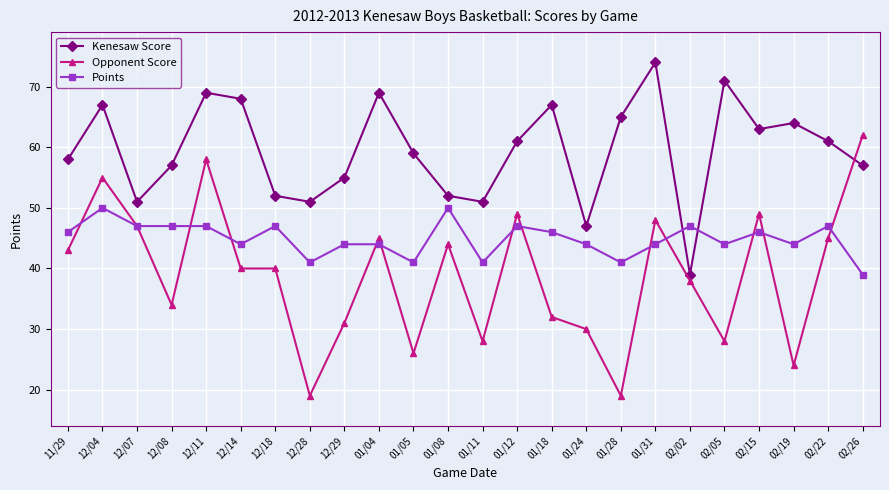

How many distinct data groups are displayed?

3